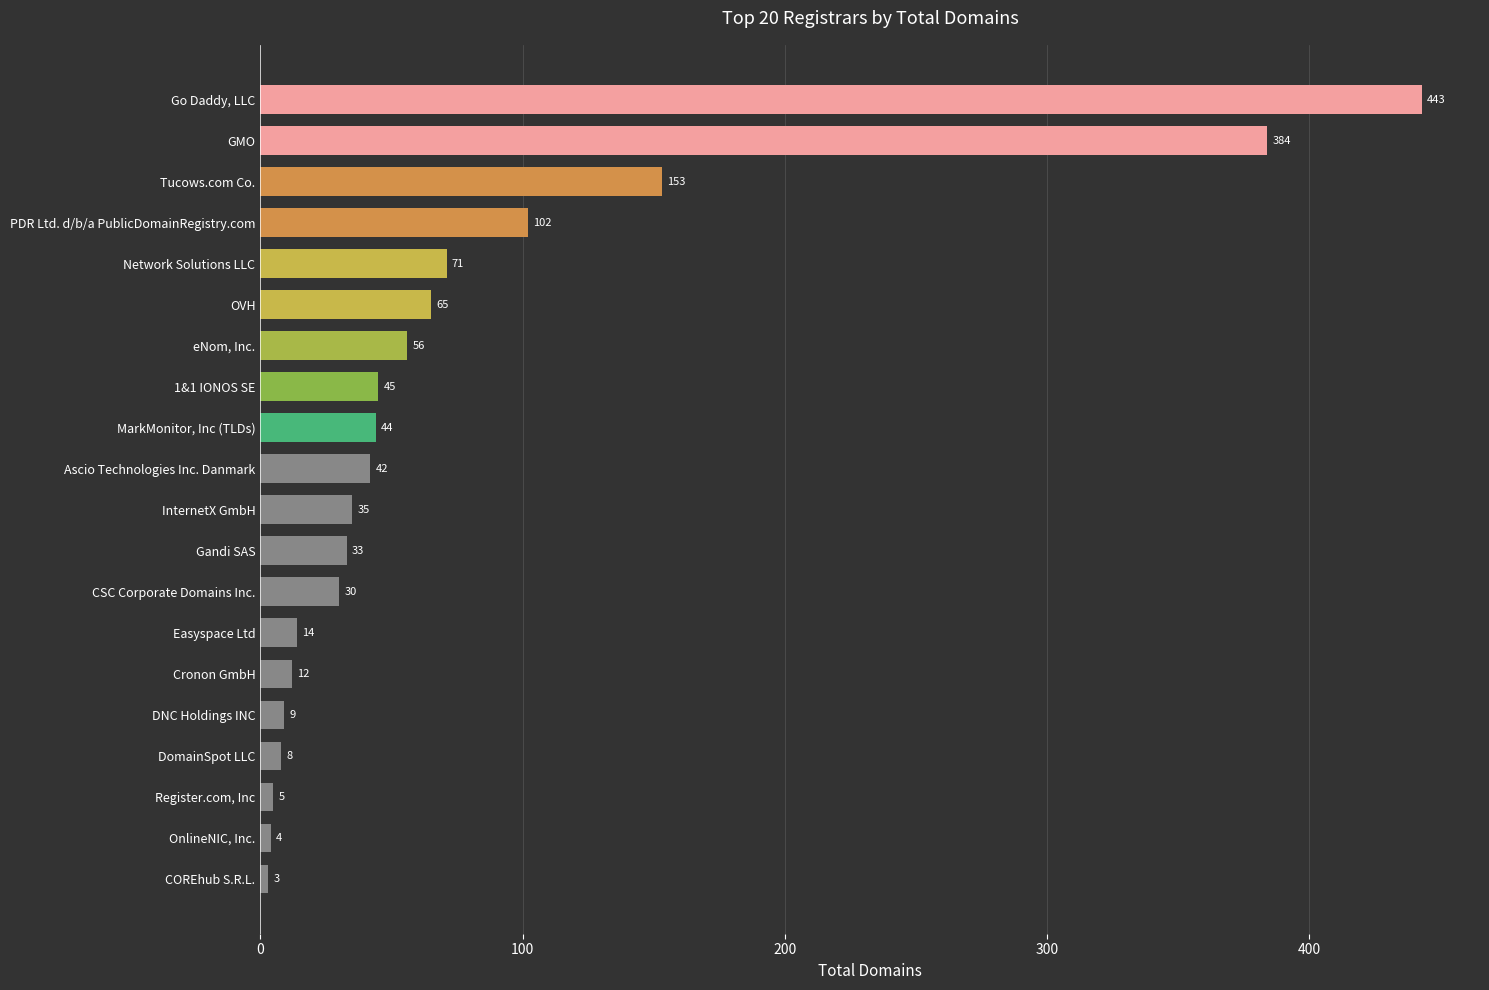

At which label is the value closest to 223?

Tucows.com Co.